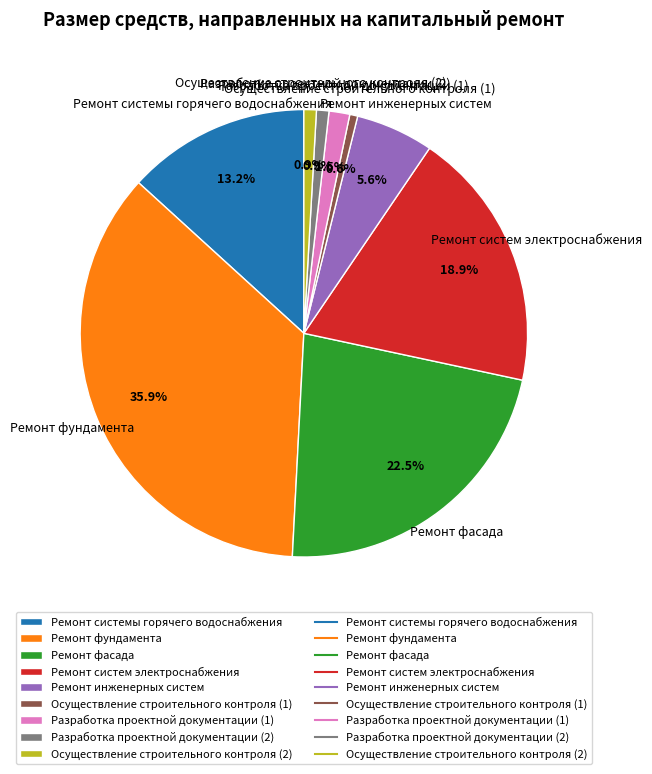

Which category has the biggest portion of the pie?

Ремонт фундамента